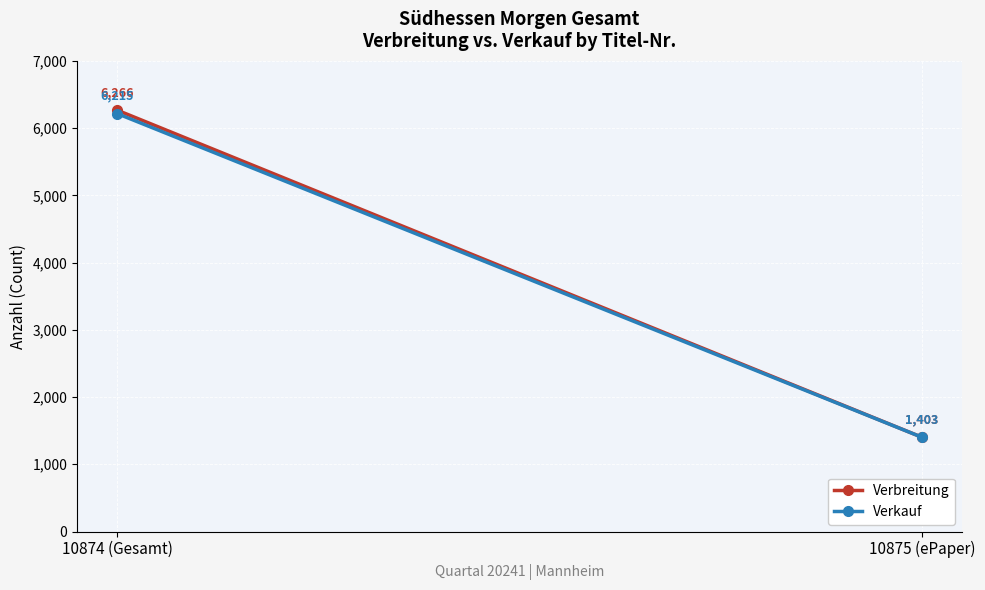

Rank the categories by Verkauf value from highest to lowest.

10874 (Gesamt), 10875 (ePaper)